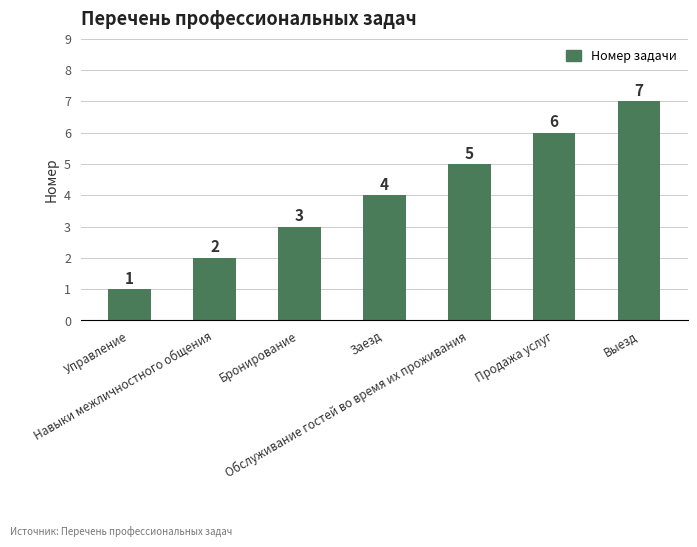

Count the values in the range 2 to 6.

5